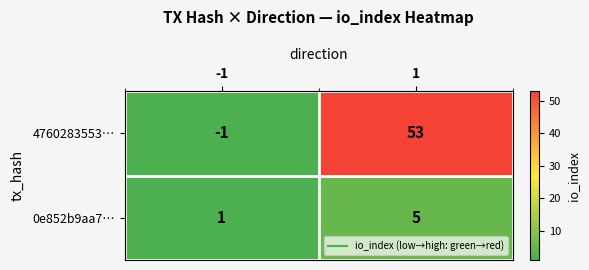

Is it true that 4760283553… equals -1 at -1?

True